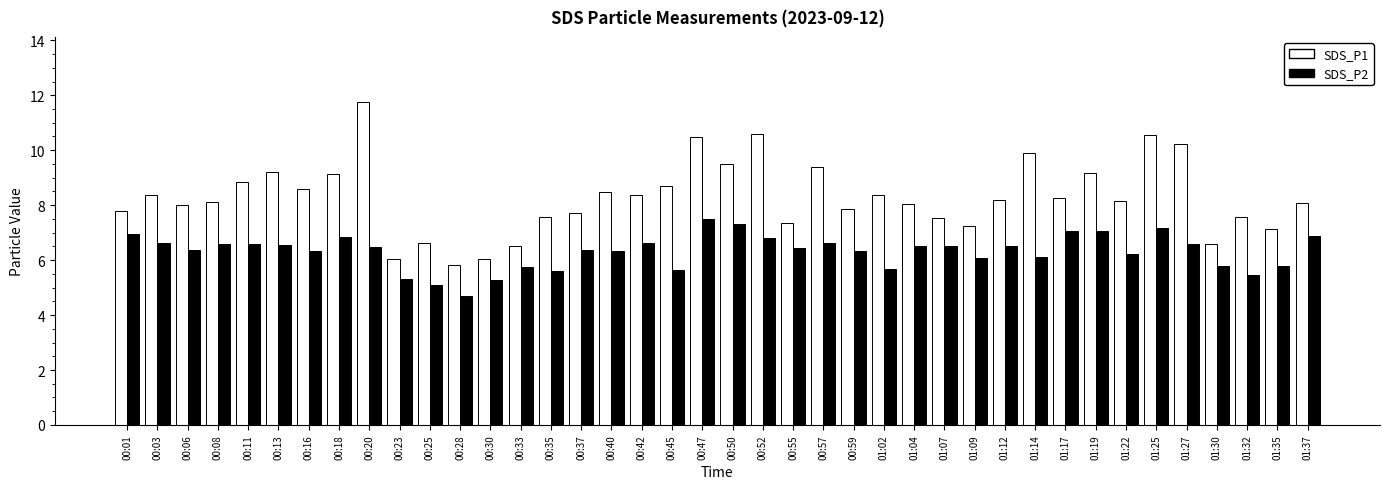

What is the average value of the SDS_P1 series?

8.3